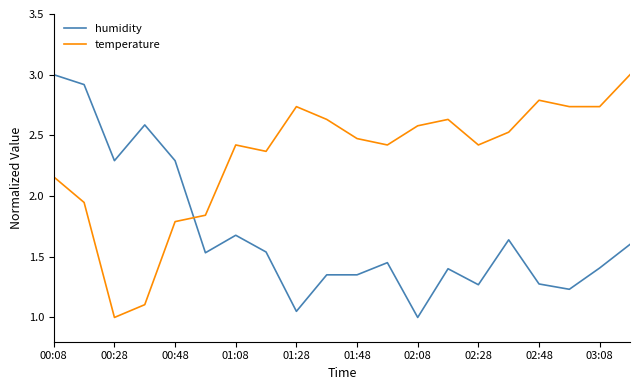

What is the difference between the maximum and minimum values in the humidity series?

2.0